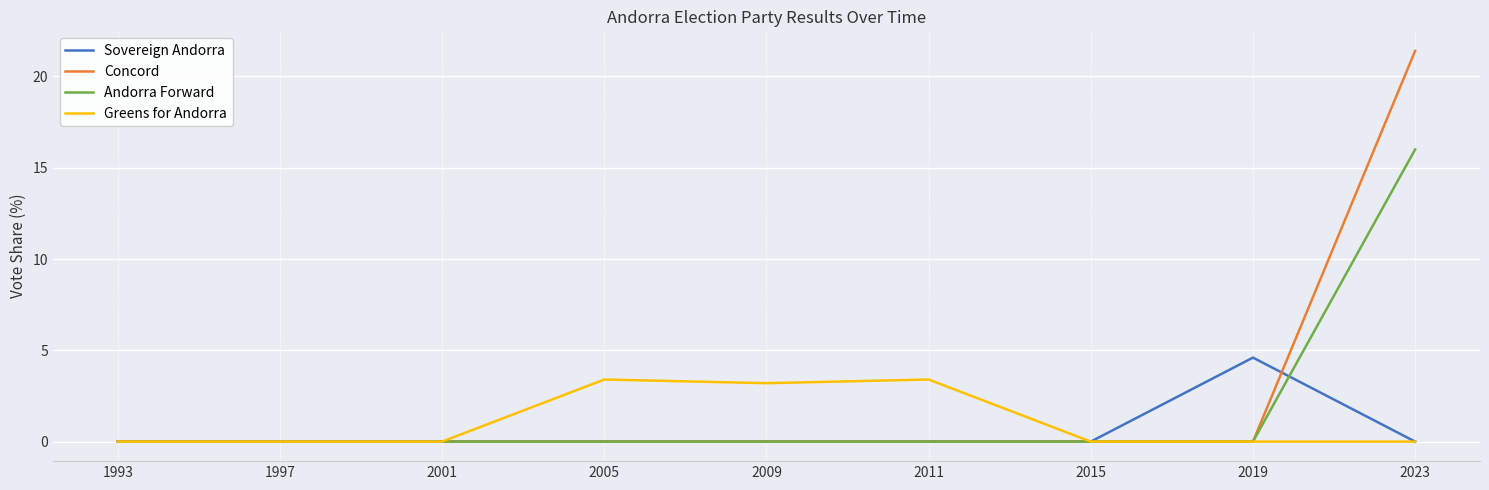

Which category has the highest value in the Sovereign Andorra series?

2019